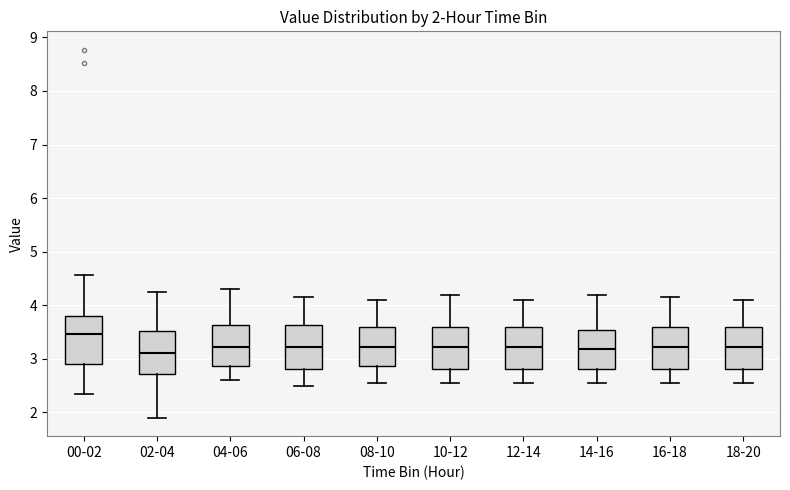

Which box has the highest median line?

00-02